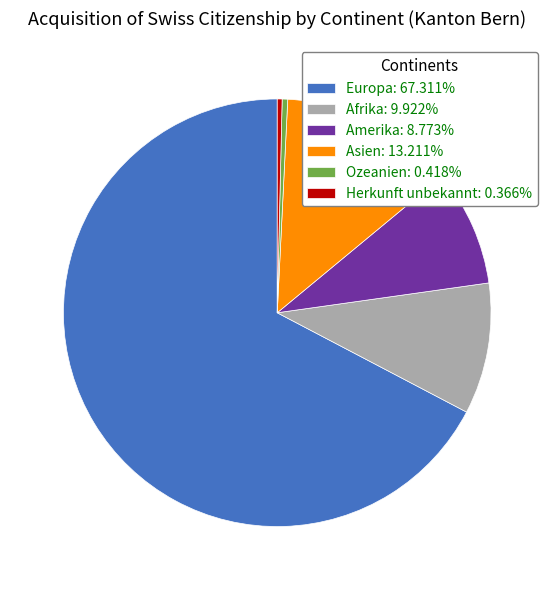

Count the number of slices in the pie.

6